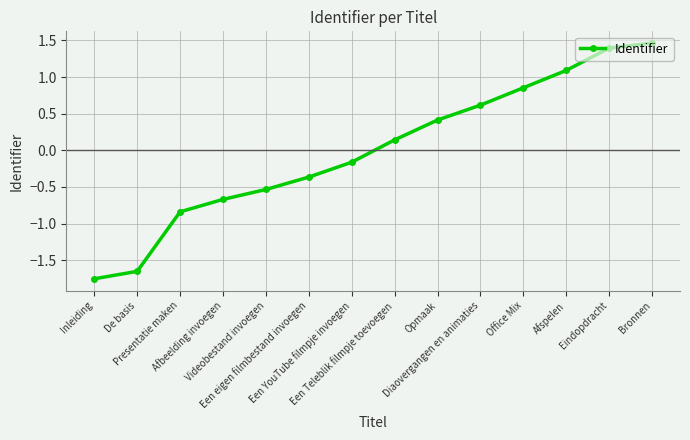

True or false: there are more than 1 points higher than both neighbors.

False